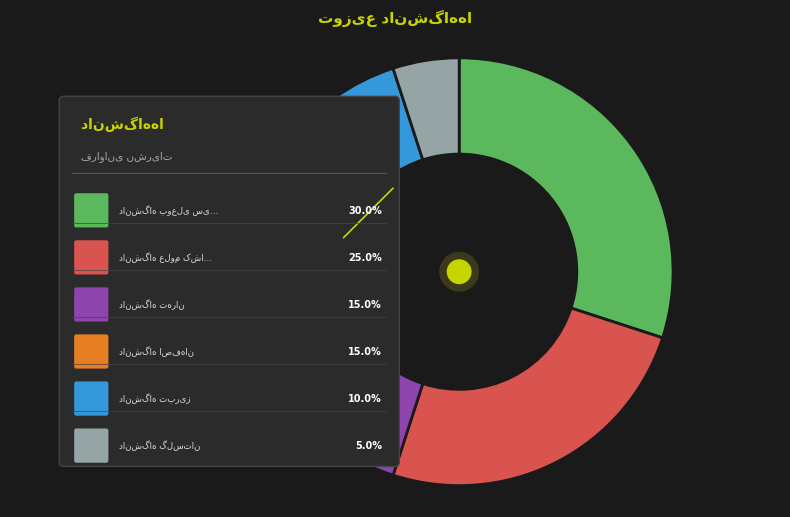

Which category has the smallest portion of the pie?

دانشگاه گلستان